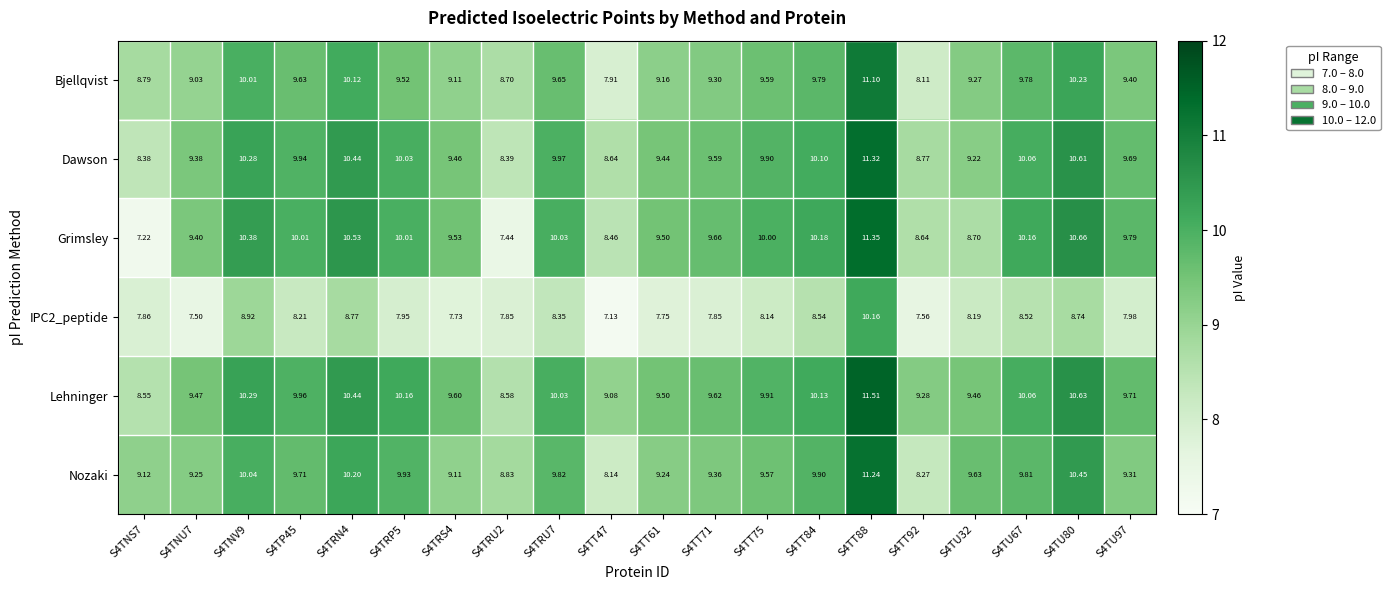

Which series has the widest spread of values?

Grimsley